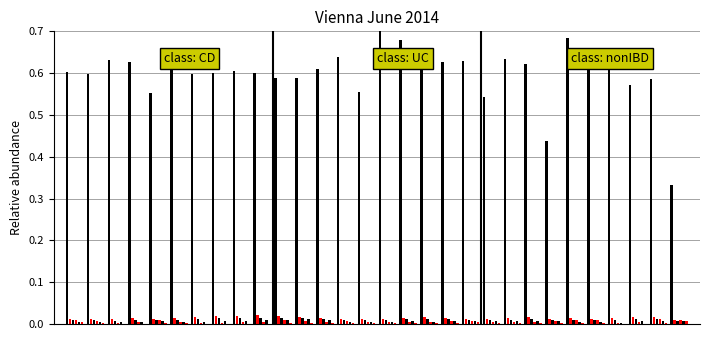

How many groups of bars are there?

30